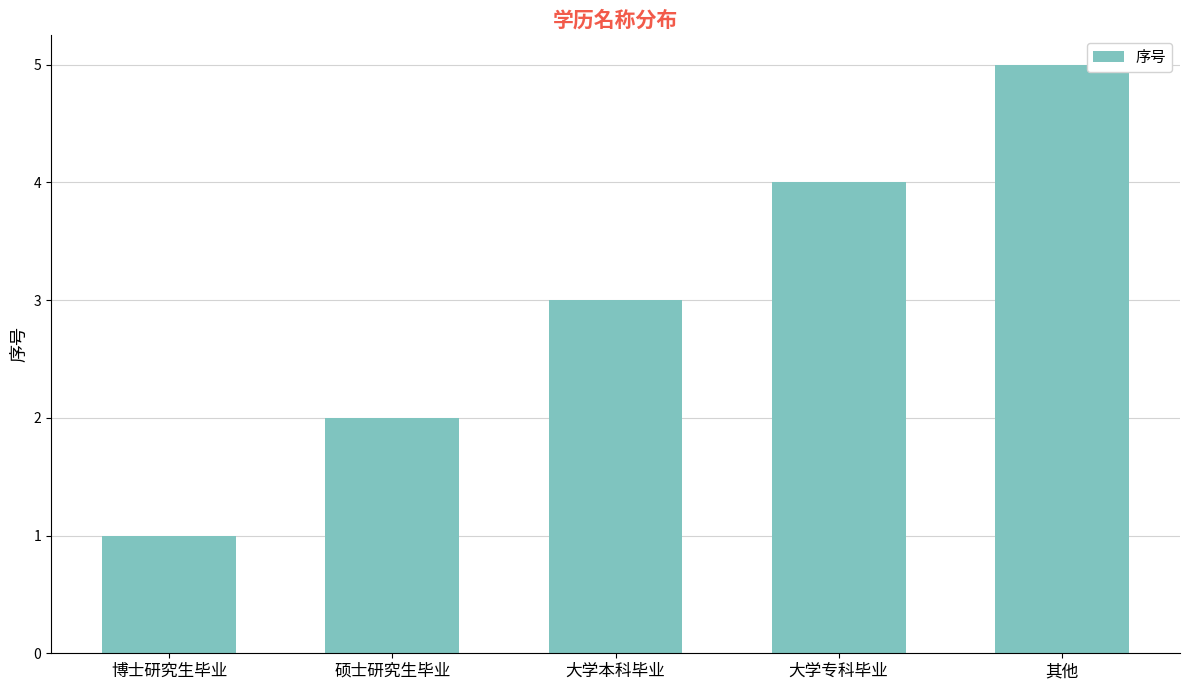

At which category does the chart reach its minimum across all series?

博士研究生毕业